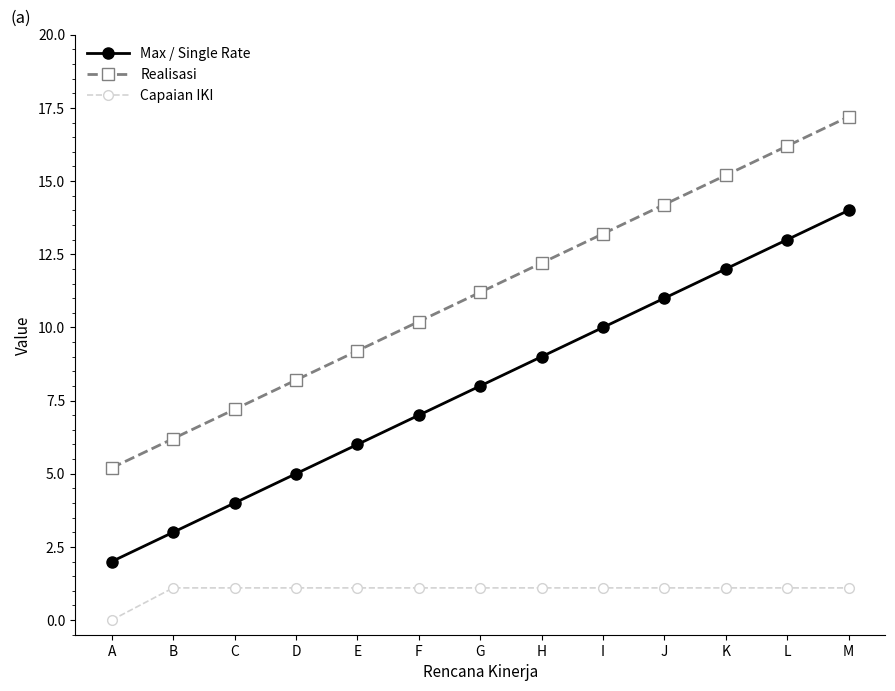

How many values in the Max / Single Rate series are below 8?

6